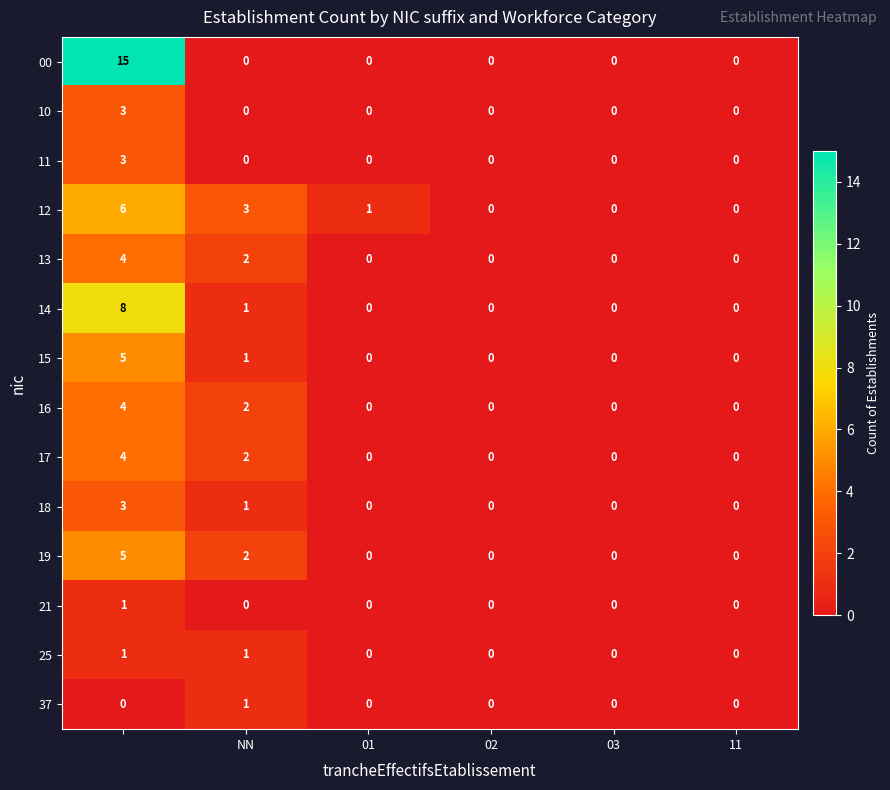

What is the greatest value displayed?

15